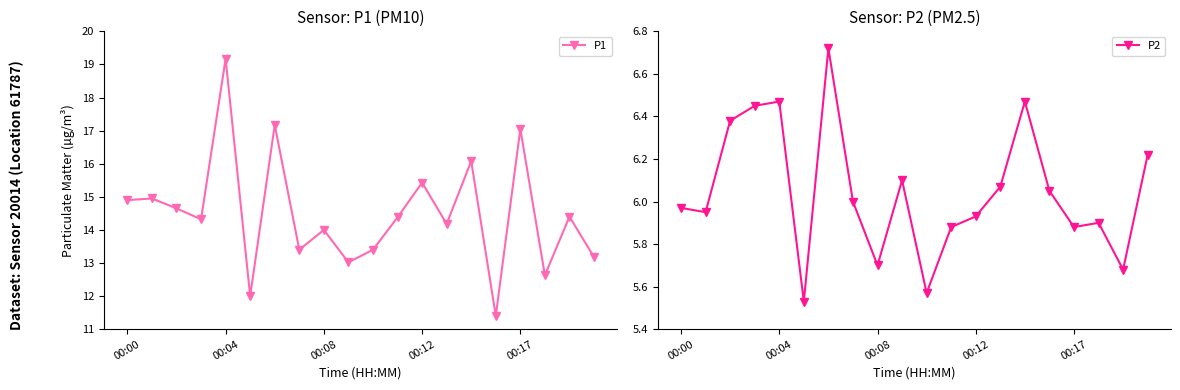

What is the minimum value for P1?

11.4